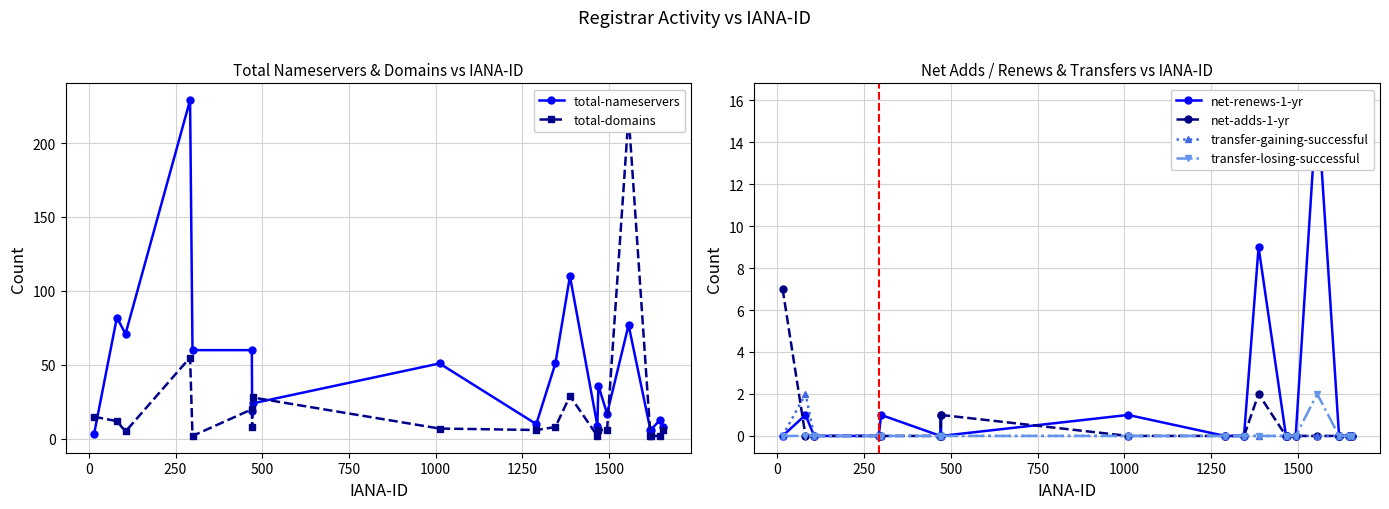

True or false: total-nameservers has more than 1 points higher than both neighbors.

True